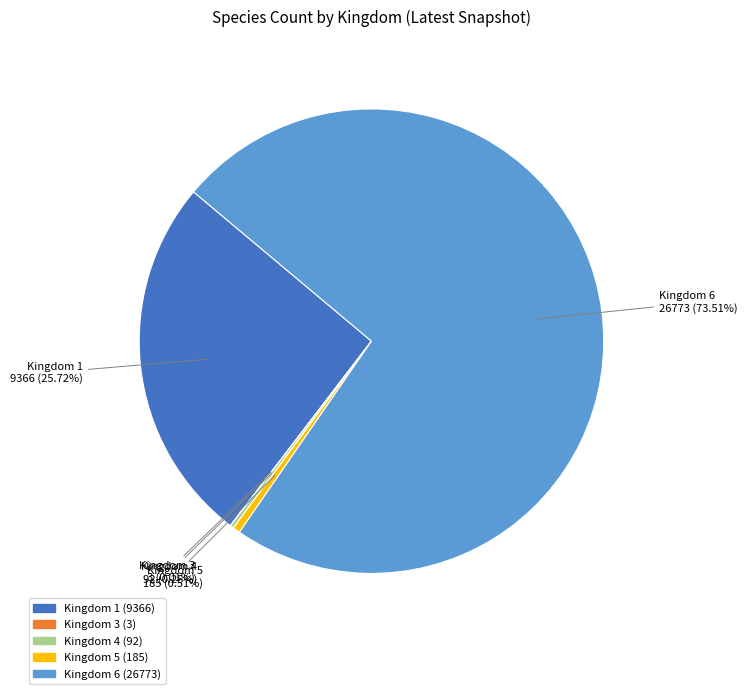

What is the ratio of the value at Kingdom 1 to the value at Kingdom 6?

0.3